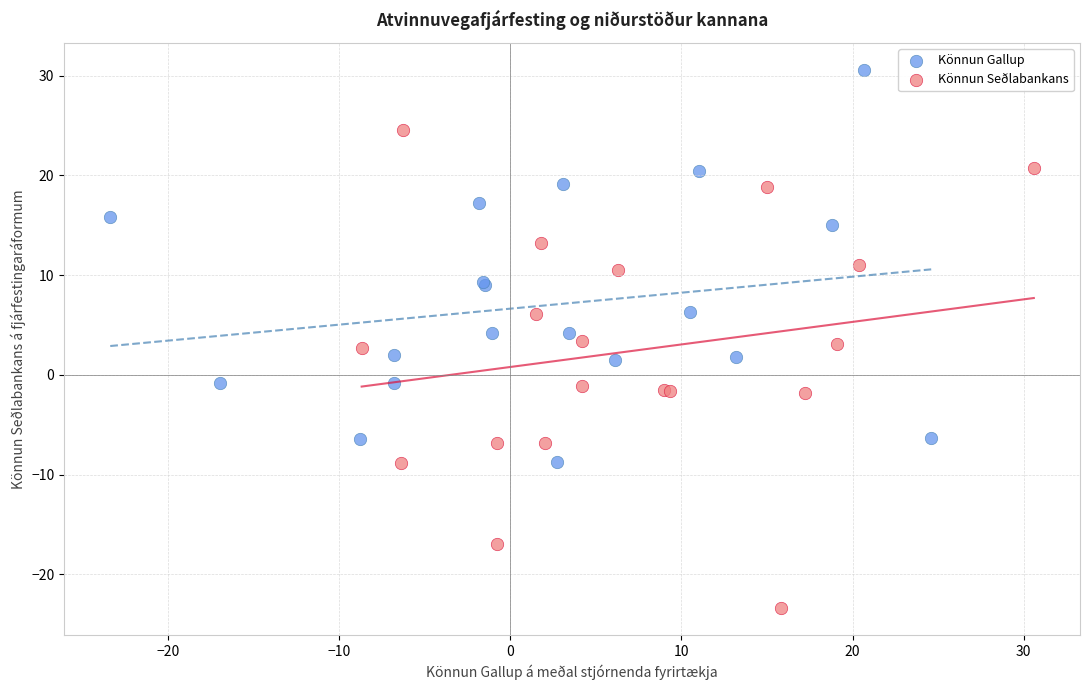

Which series has the largest Y range (max minus min)?

Könnun Seðlabankans